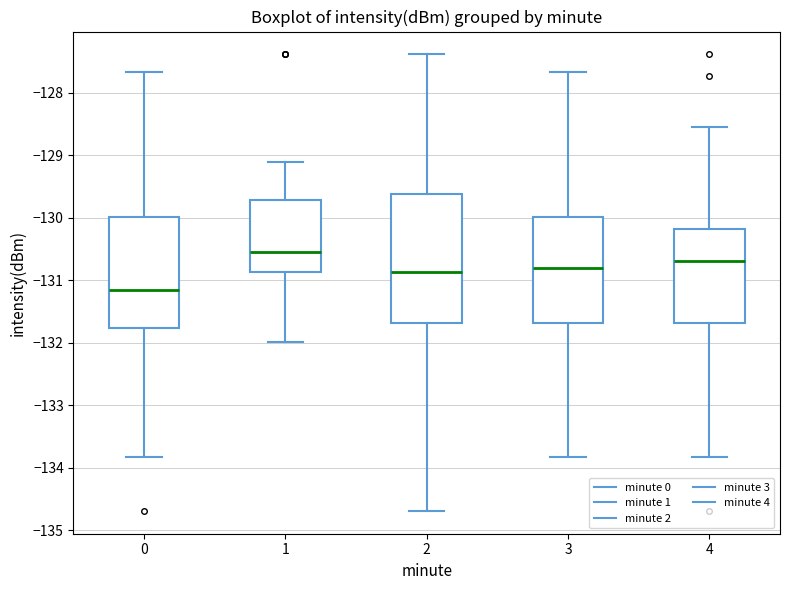

Which box is the tallest, from its lower edge to its upper edge?

2